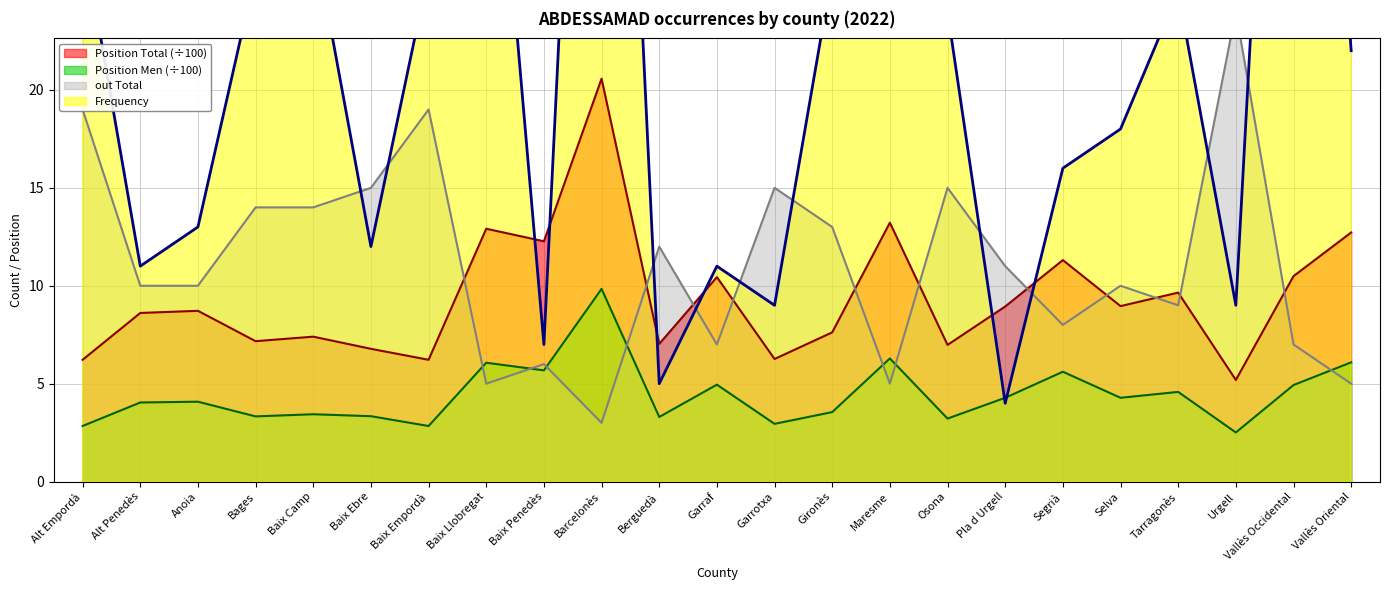

Which series has the widest spread of values?

Frequency